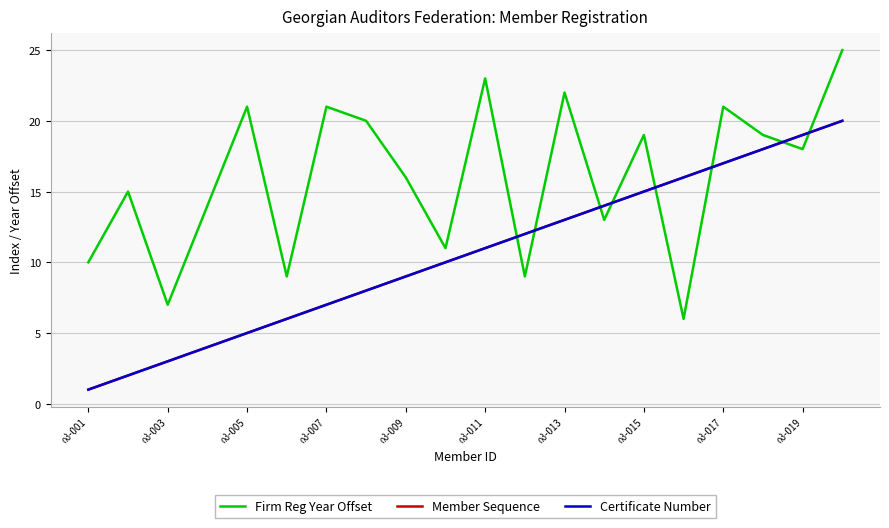

Where do Member Sequence and Firm Reg Year Offset first cross each other?

10 and 11